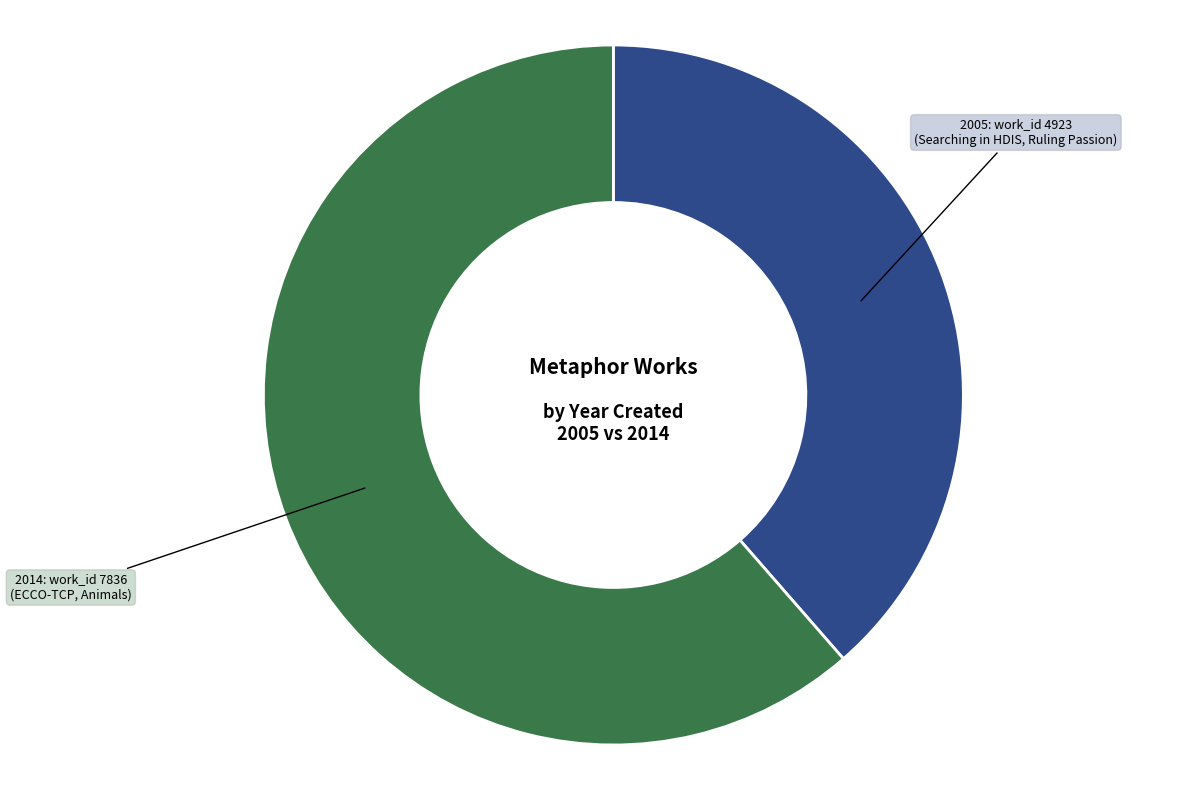

Count the number of slices in the pie.

2